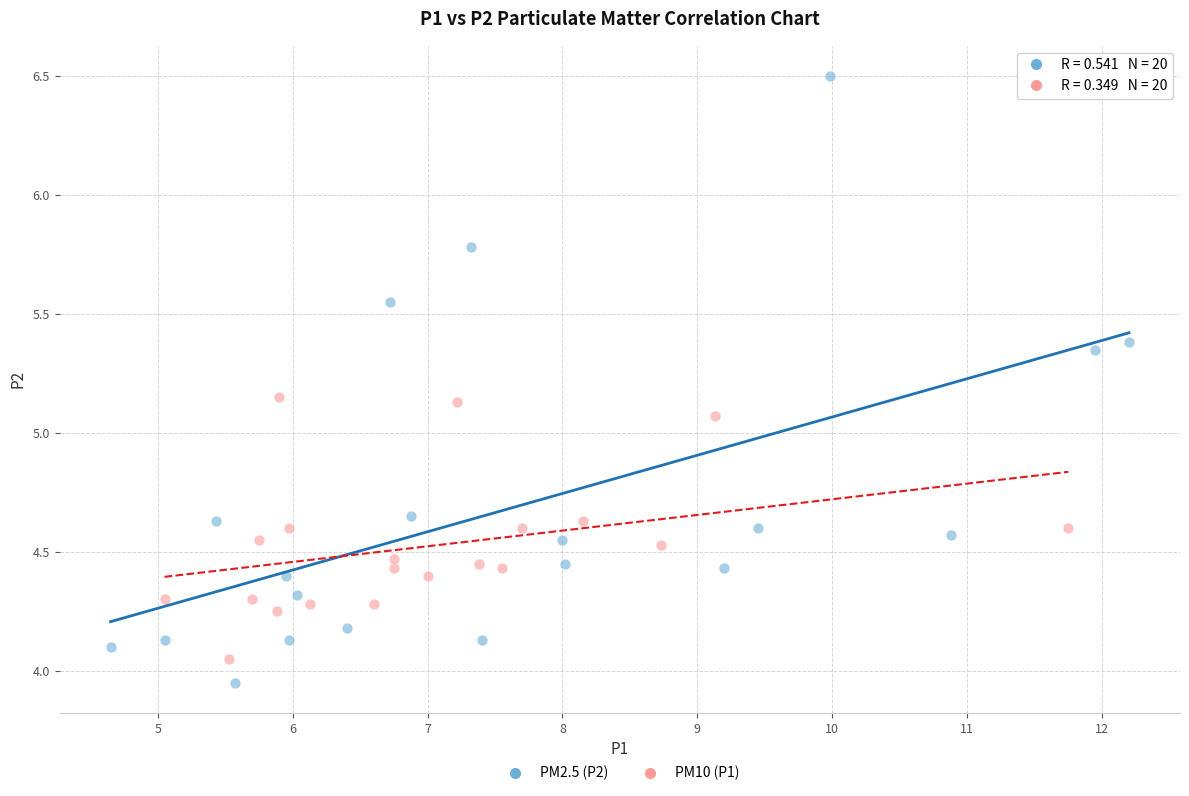

Which series has the widest spread of Y values?

PM2.5 (P2)